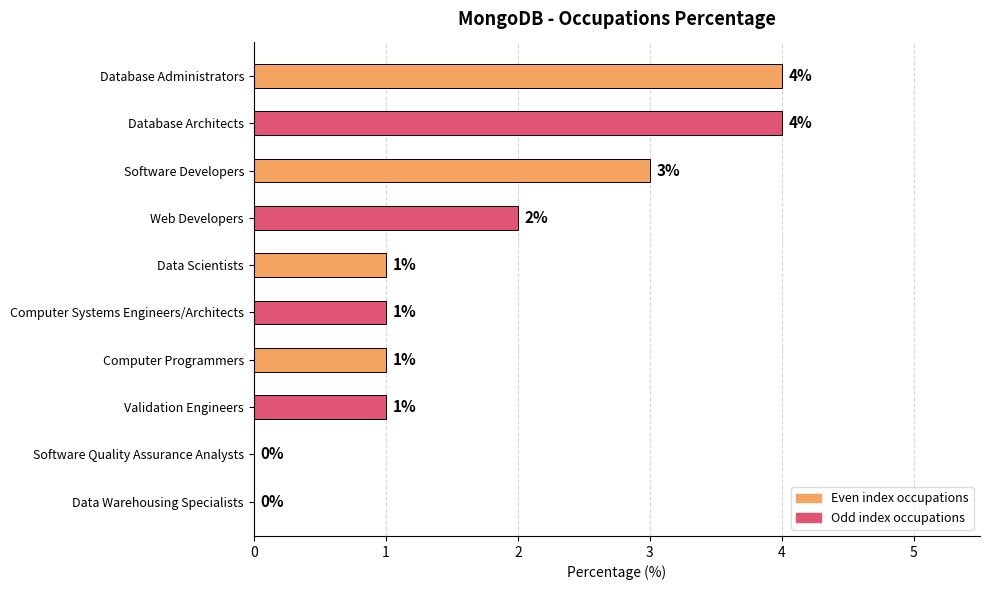

Rank the categories by value from highest to lowest.

Database Administrators, Database Architects, Software Developers, Web Developers, Data Scientists, Computer Systems Engineers/Architects, Computer Programmers, Validation Engineers, Software Quality Assurance Analysts, Data Warehousing Specialists